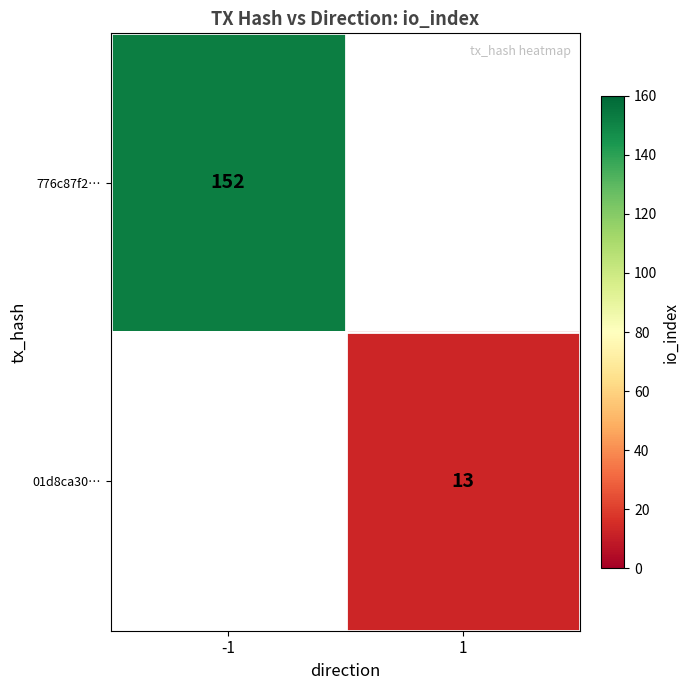

Is it true that 776c87f2… equals 152 at -1?

True